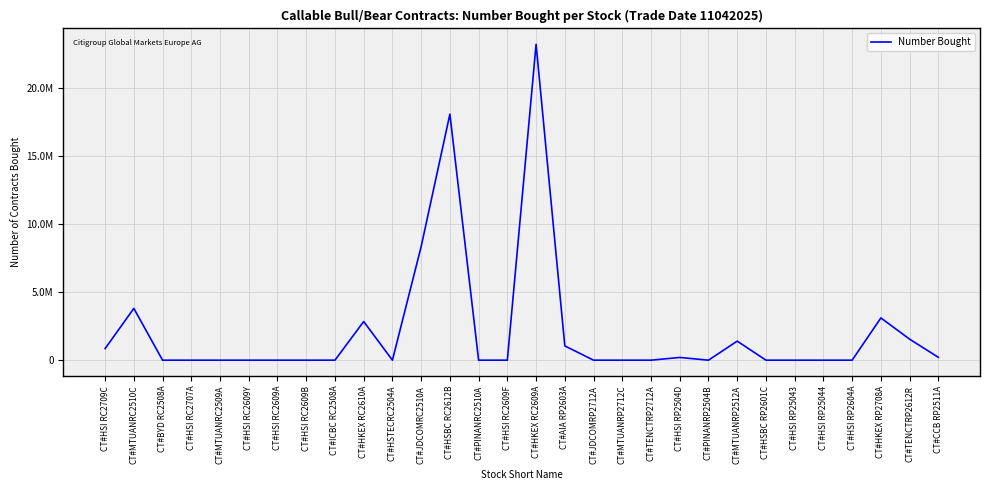

Does the chart display data point markers on the line(s)?

No